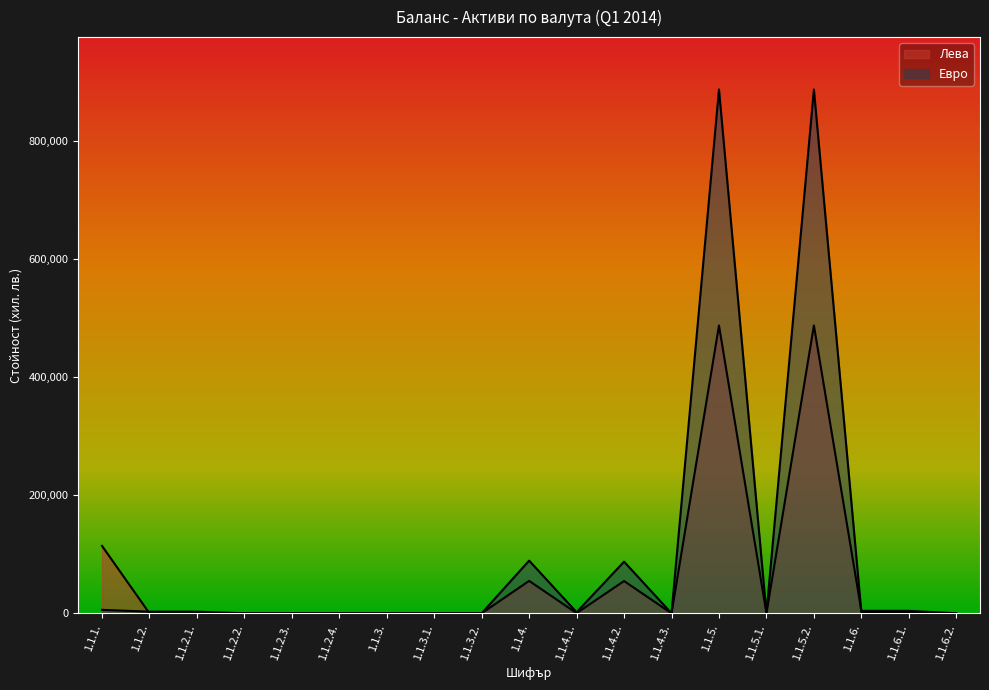

What is the label of the 17th point from the right?

1.1.2.1.